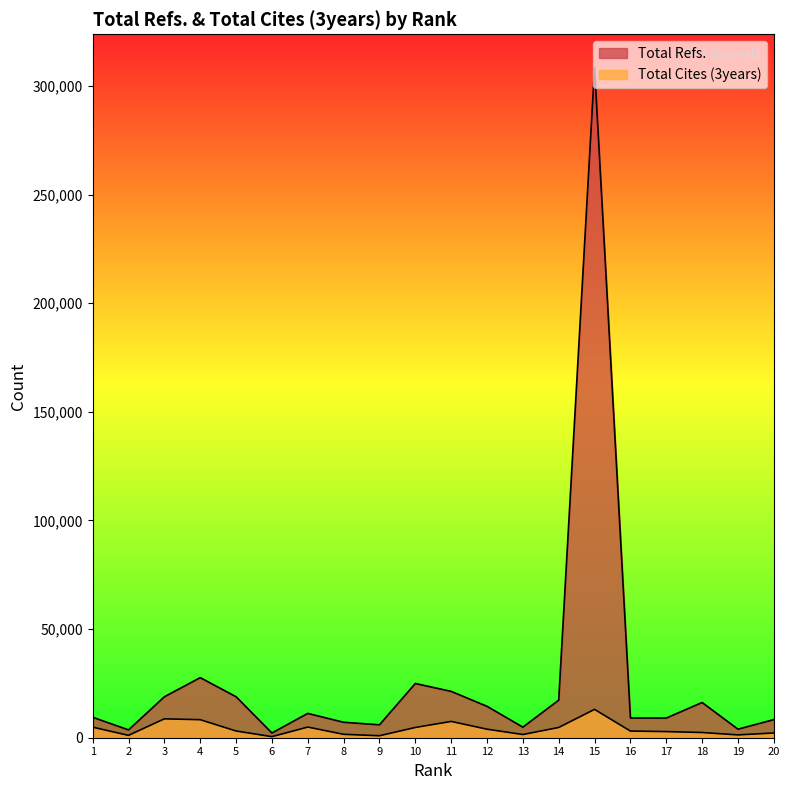

How many categories are shown in the chart?

20